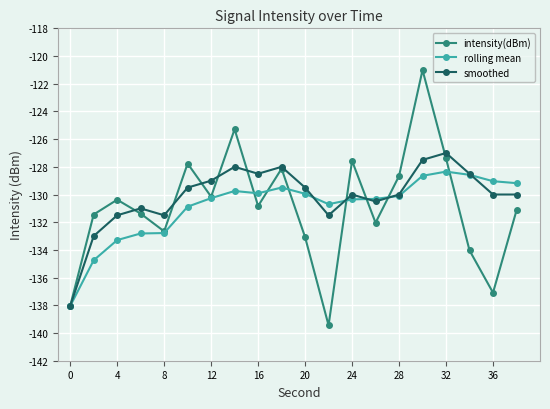

Which series has the widest spread of values?

intensity(dBm)